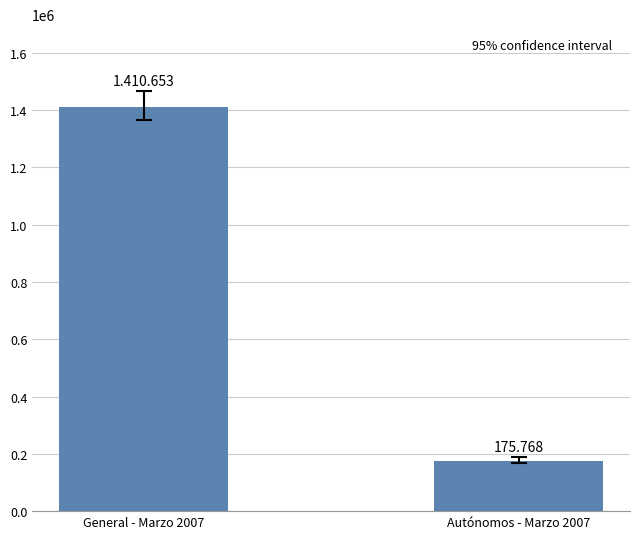

Approximately how many times larger is the value at Autónomos - Marzo 2007 compared to General - Marzo 2007?

0.1